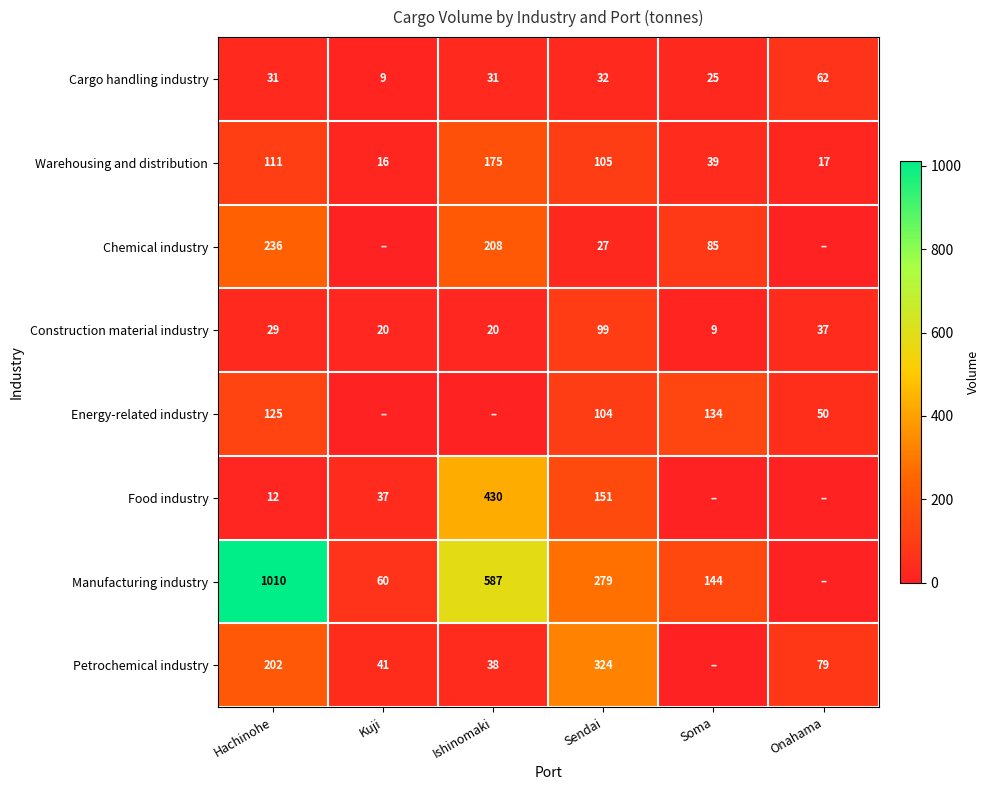

Where is Construction material industry nearest to the value 54?

Onahama